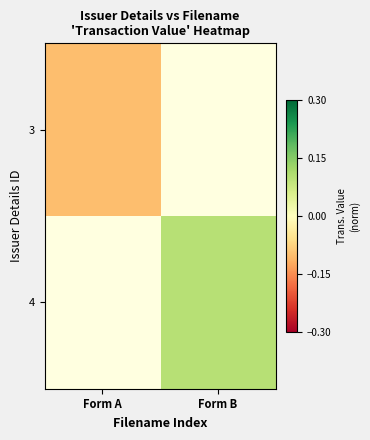

How many negative values does the 3 series have?

1